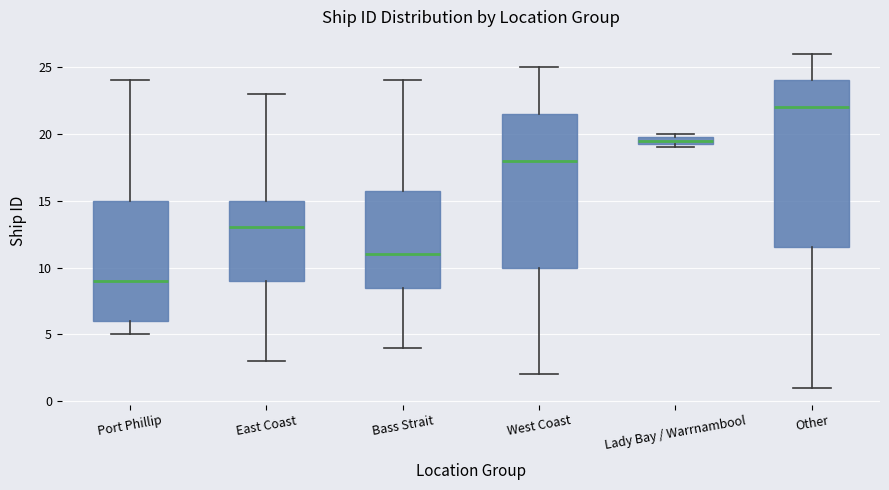

Where does the upper whisker of the box for West Coast end on the y-axis? The values are not printed on the chart, so give them approximately, as read against the axis.

25.0